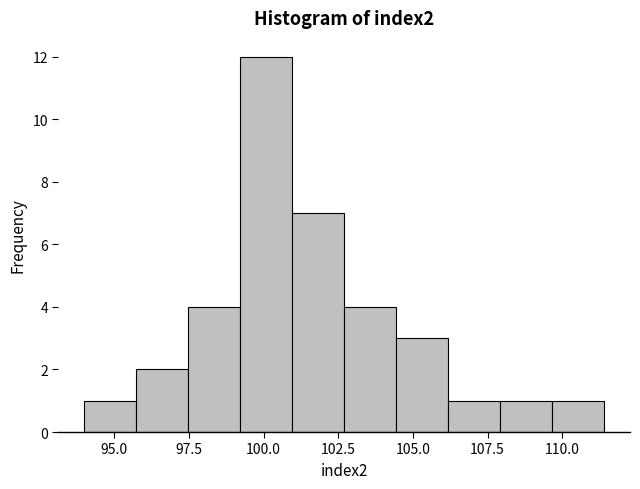

Read against the x-axis, roughly where is the centre of the tallest bar?

100.0